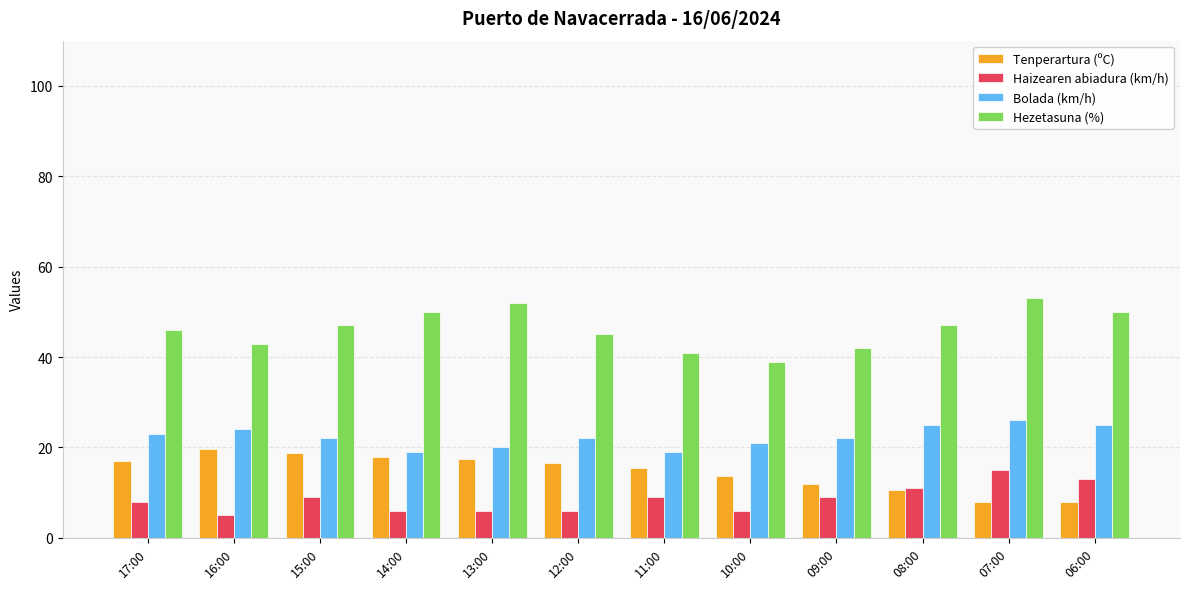

What is the spread (max minus min) of values at 17:00?

38.0